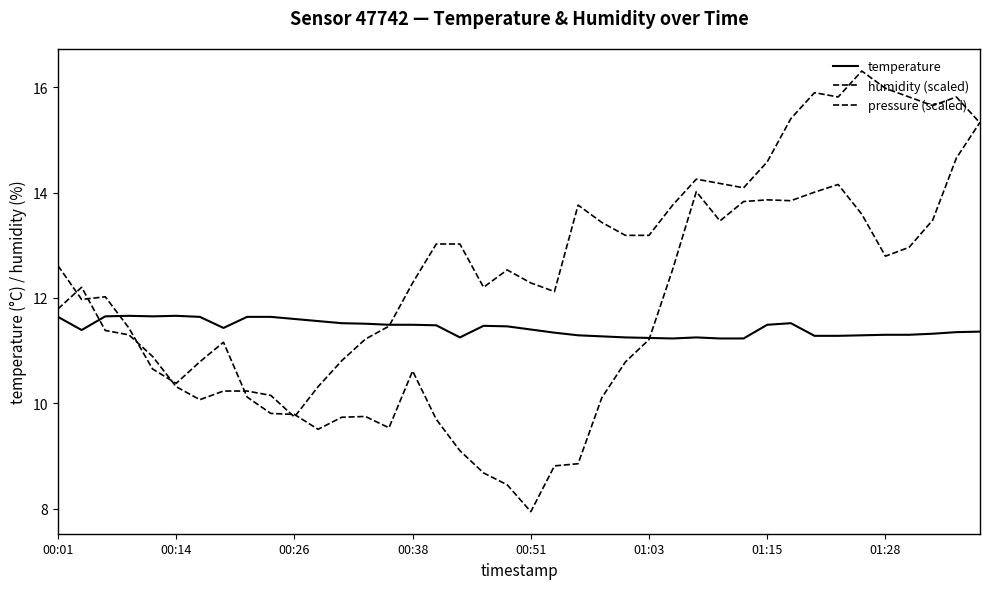

Does the chart have visible grid lines?

No